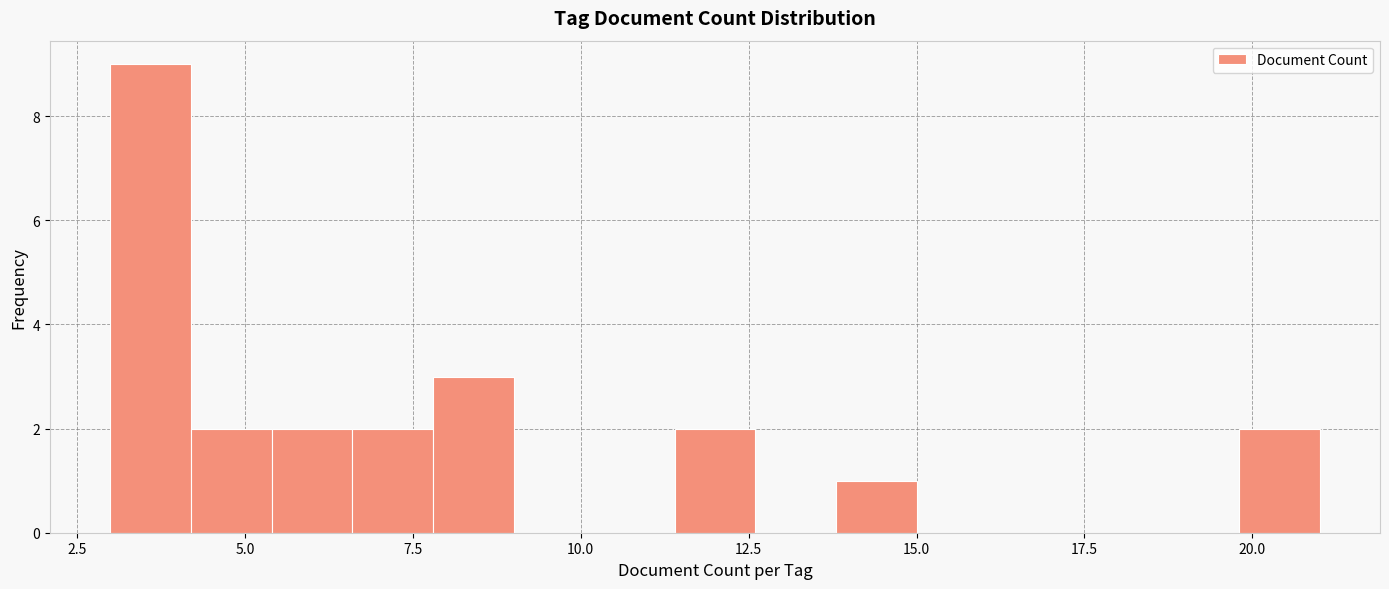

Read against the x-axis, roughly where is the centre of the tallest bar?

3.5